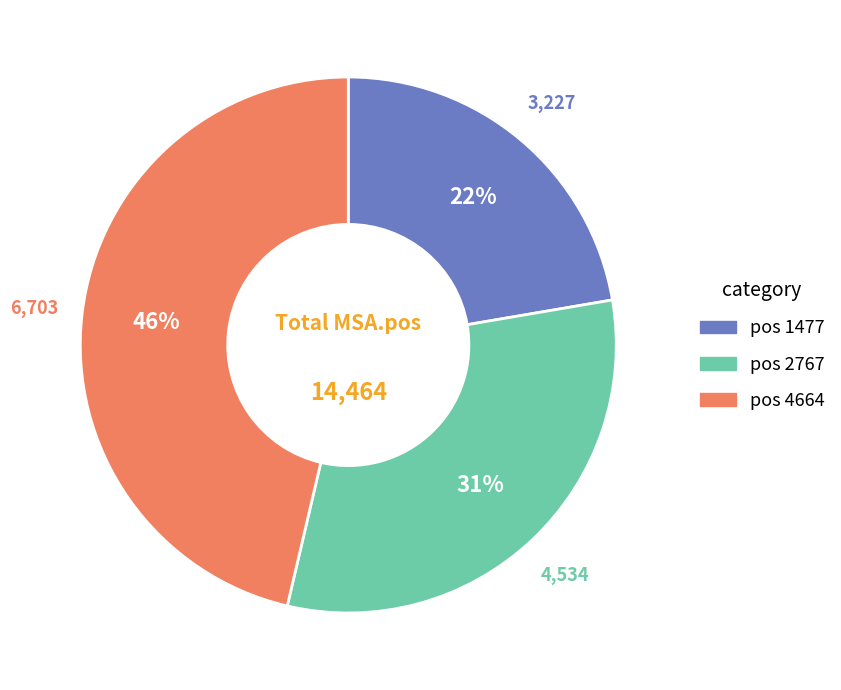

Is there any slice that represents more than half of the pie?

No